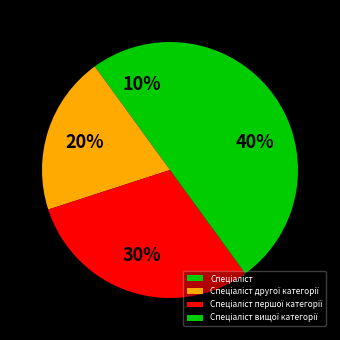

Count the number of slices in the pie.

4